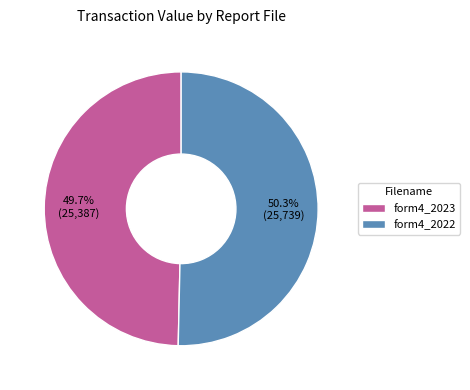

What is the largest slice in the pie chart?

form4_2022